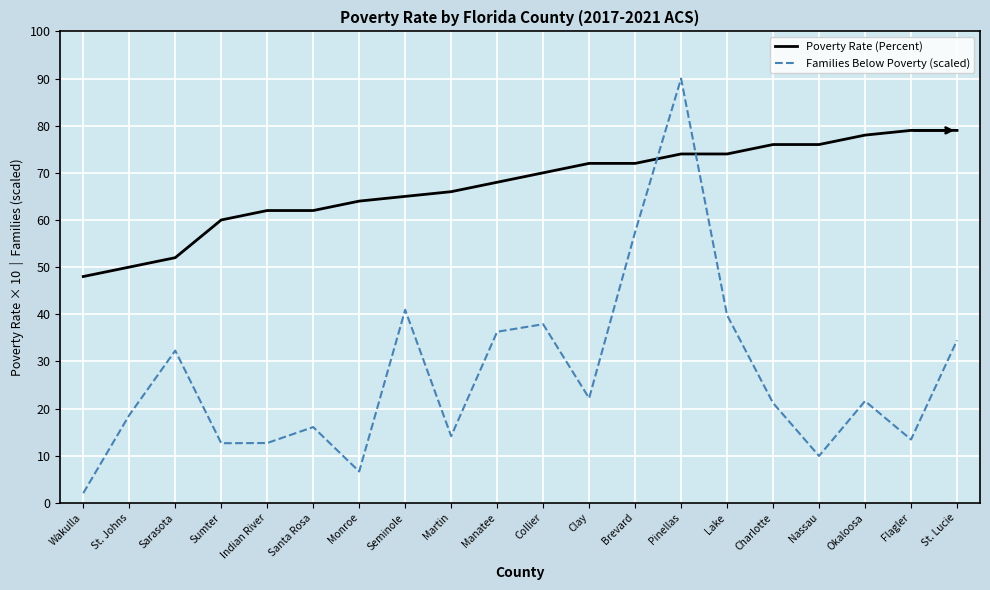

What value does the Families Below Poverty (scaled) series have at Pinellas?

90.0